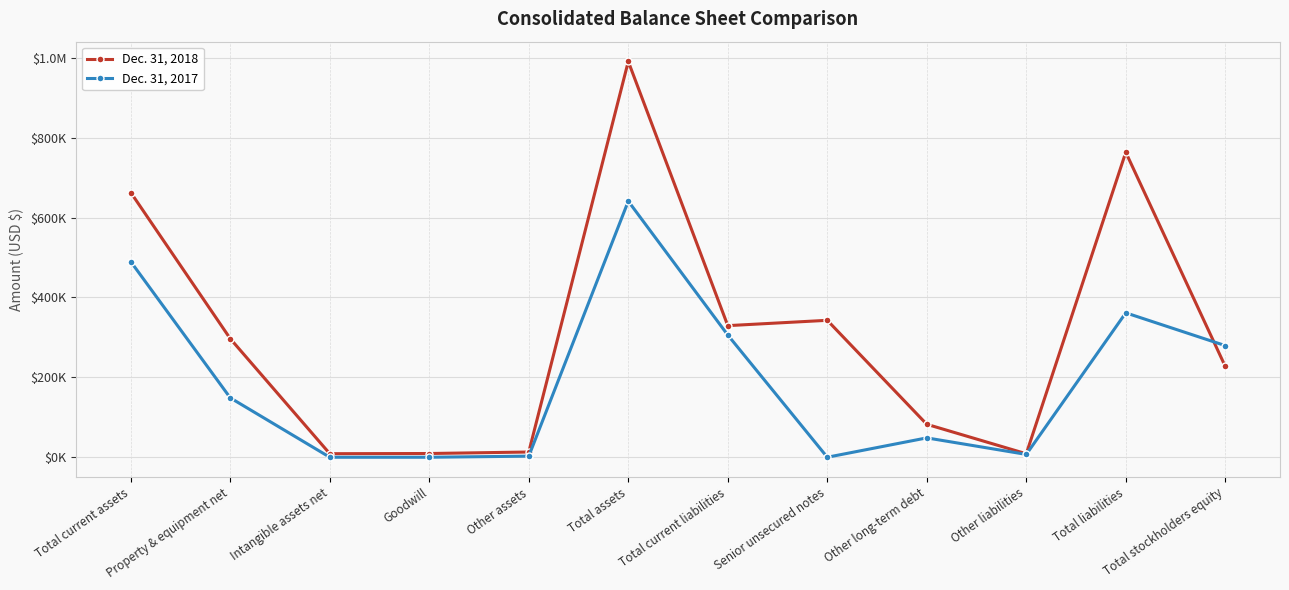

What are all the series names shown in the legend?

Dec. 31, 2018, Dec. 31, 2017